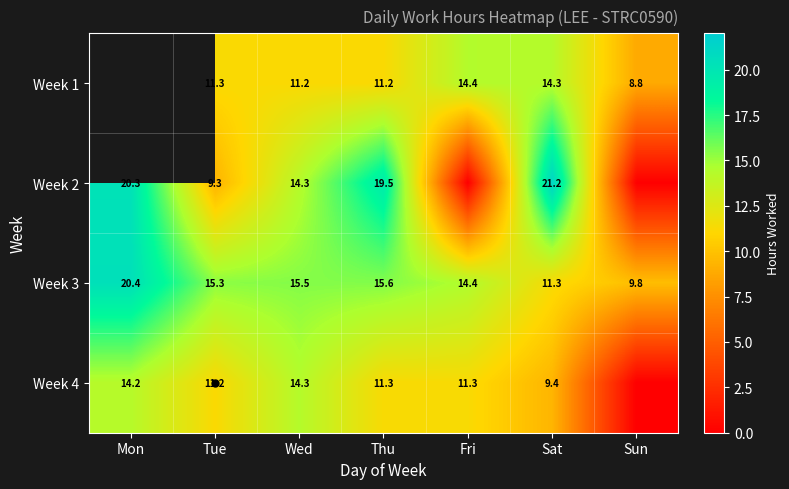

What is the average value of the Week 3 series?

14.6